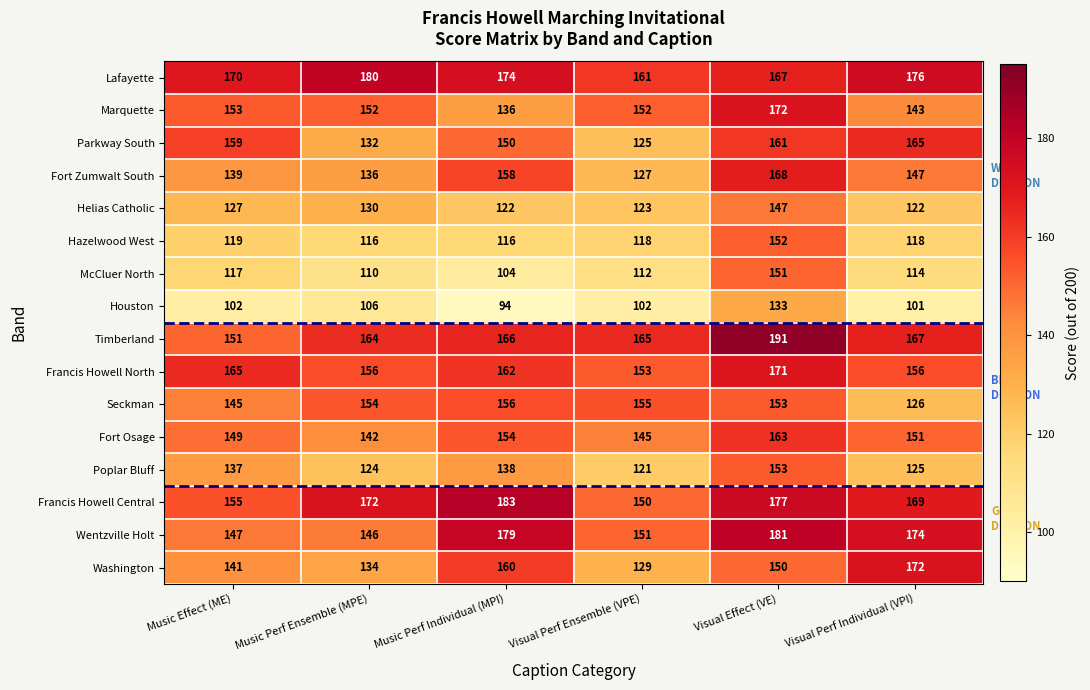

The Francis Howell North series shows 99 at Visual Perf Ensemble (VPE). True or false?

False